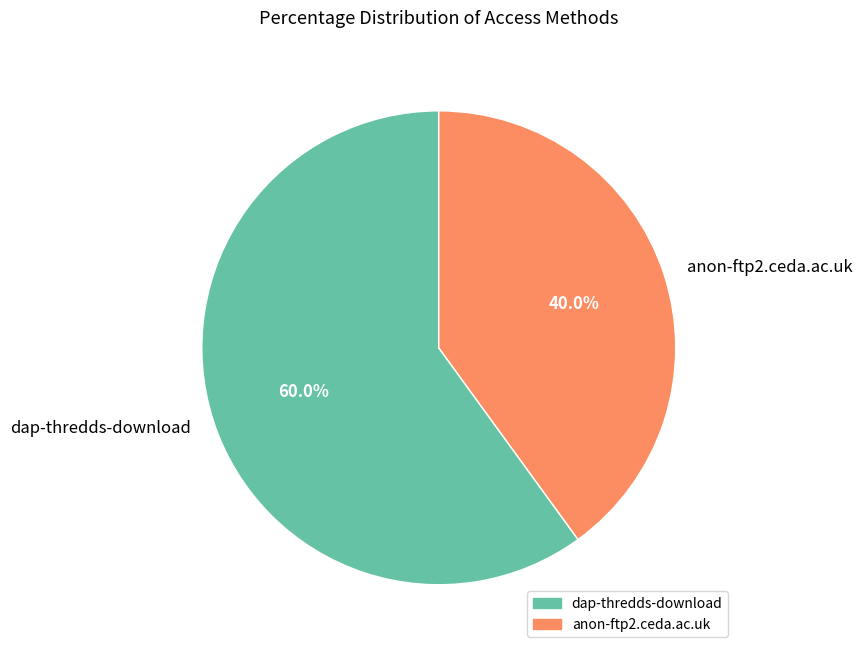

Which category has the biggest portion of the pie?

dap-thredds-download